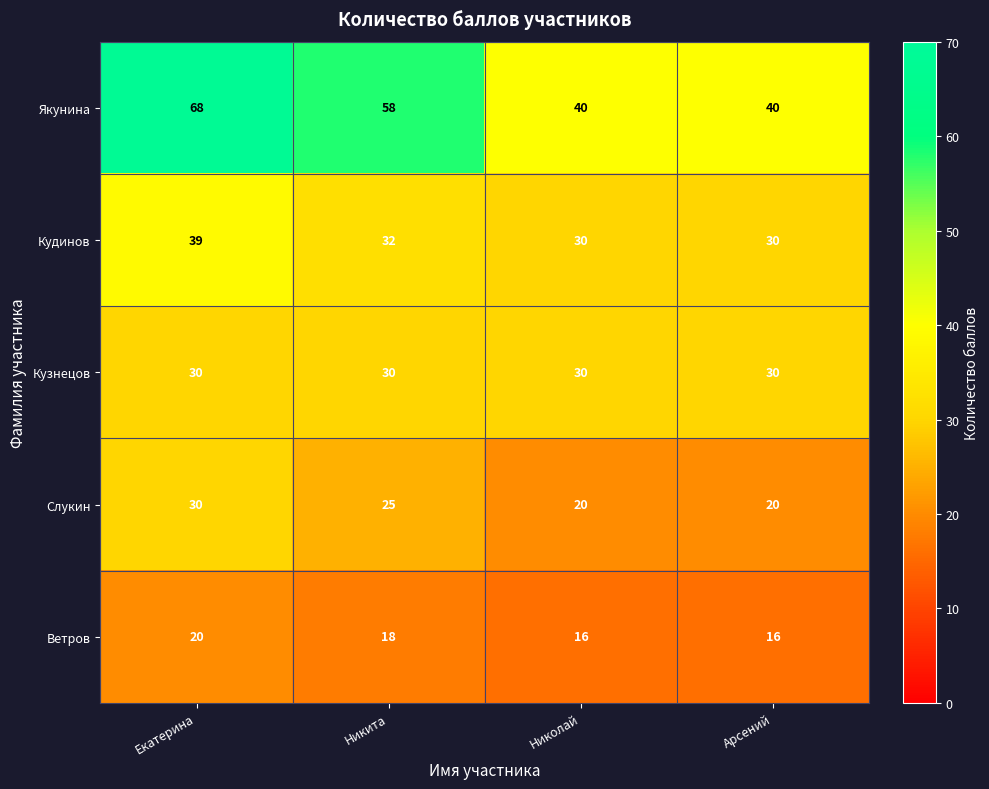

At which label is Якунина closest to 54?

Никита